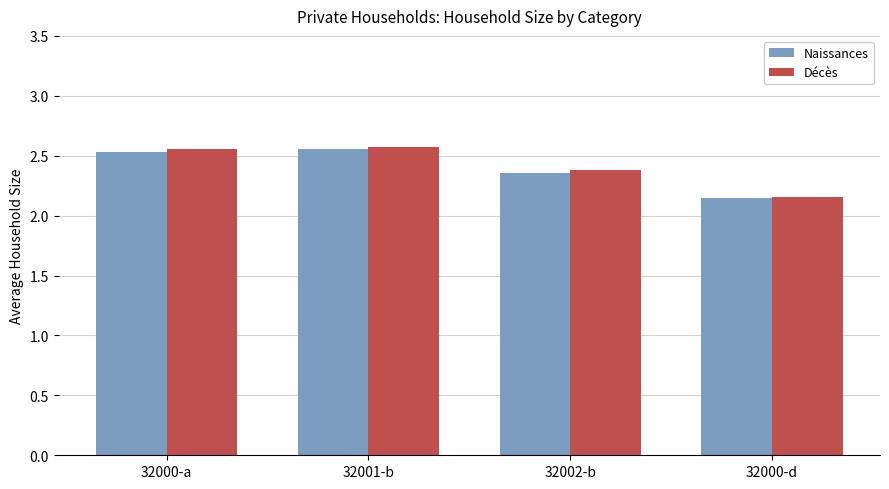

At which label does Naissances reach its minimum?

32000-d